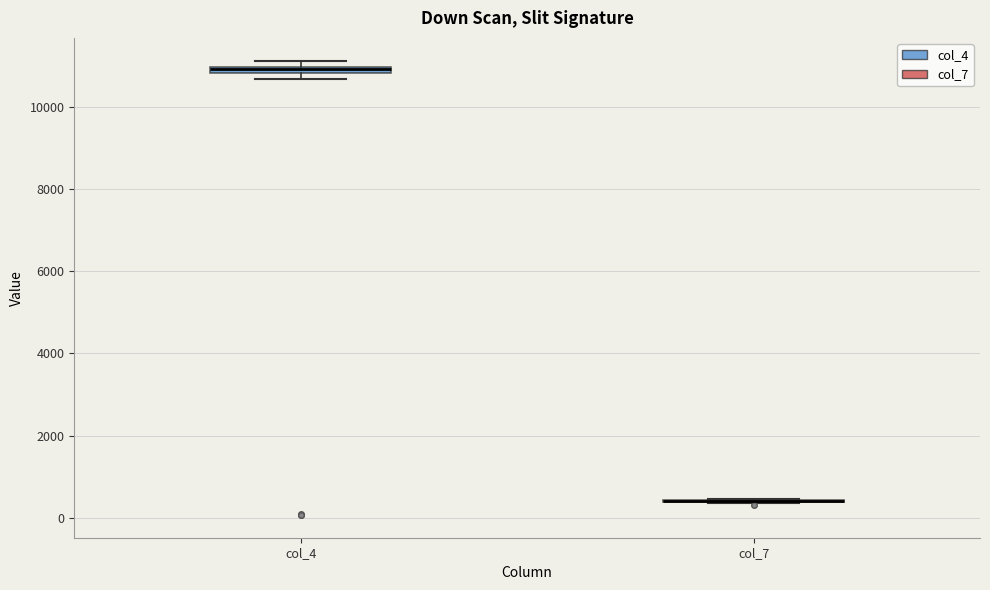

Where is the upper edge of the box for col_4 on the y-axis? The values are not printed on the chart, so give them approximately, as read against the axis.

11000